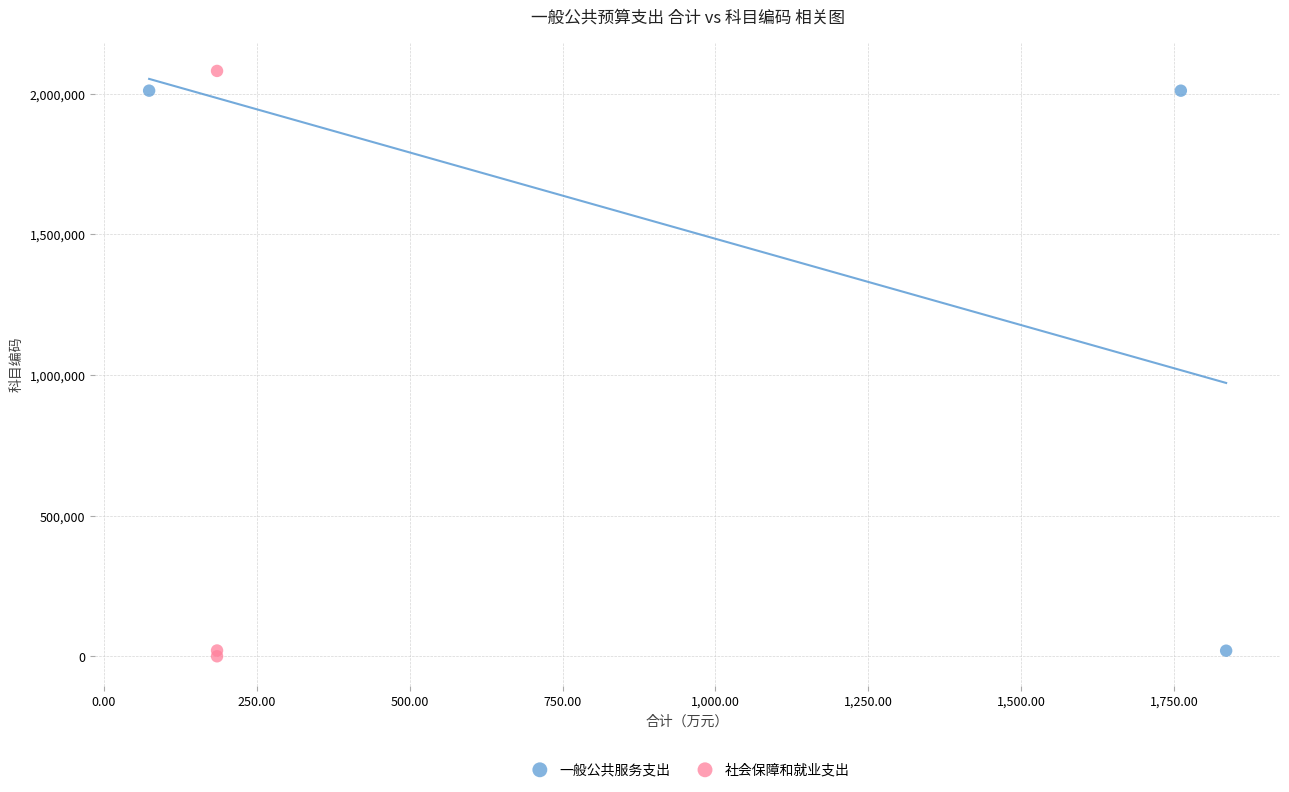

What are all the series names shown in the legend?

一般公共服务支出, 社会保障和就业支出